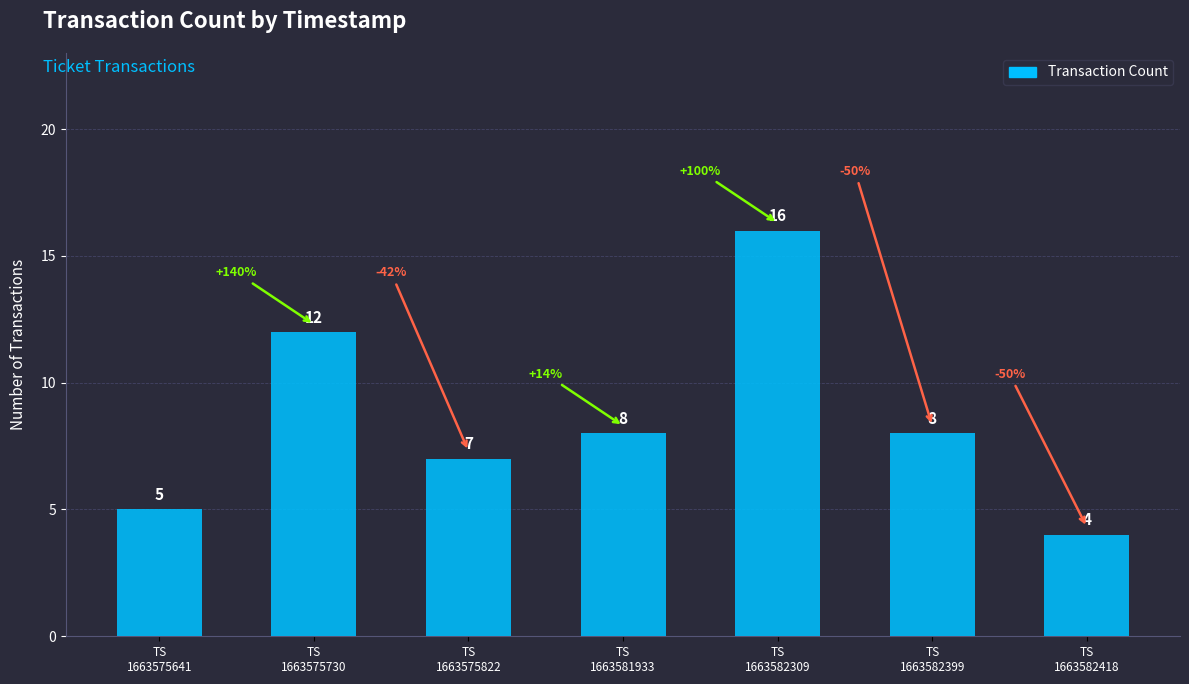

Reading right to left, list all the values displayed in this chart.

4	8	16	8	7	12	5